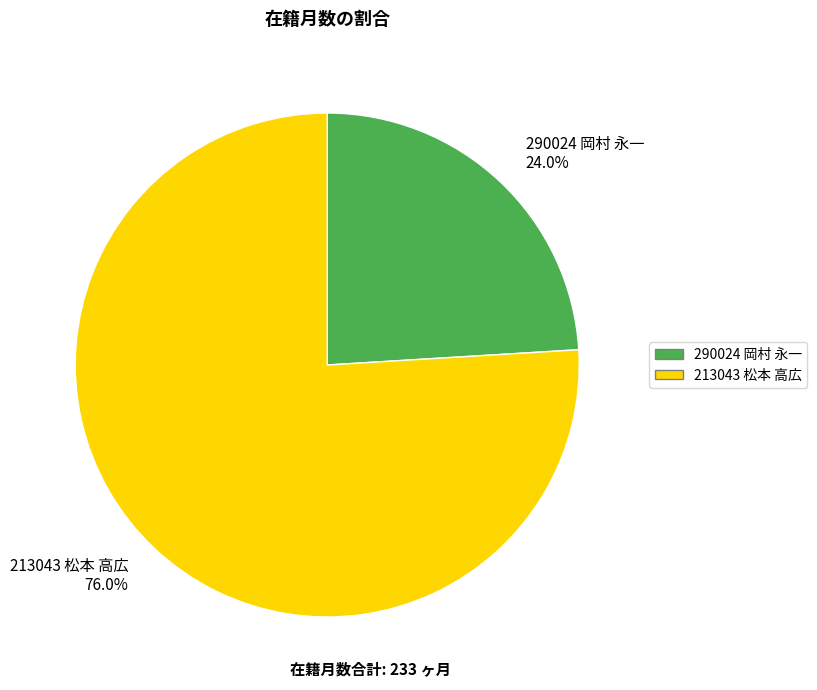

Do 290024 岡村 永一 and 213043 松本 高広 together represent more than half of the pie?

Yes